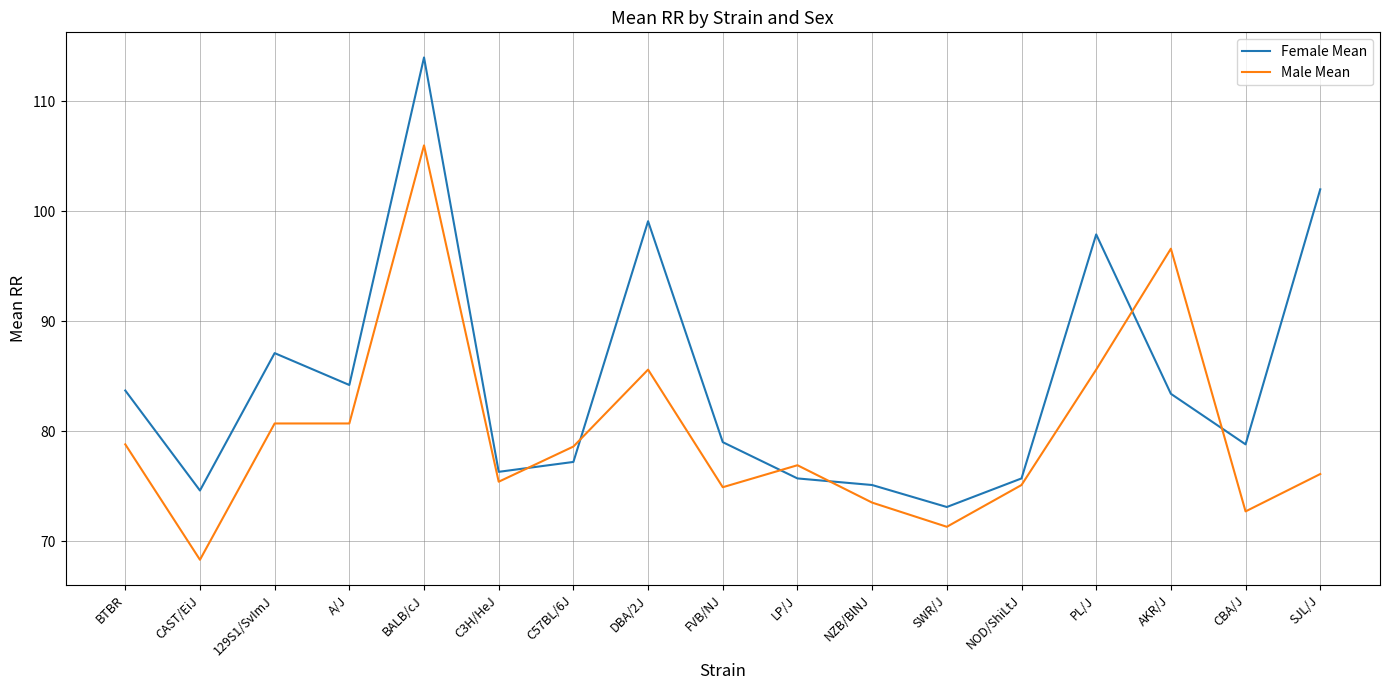

Where do Male Mean and Female Mean first cross each other?

C3H/HeJ and C57BL/6J